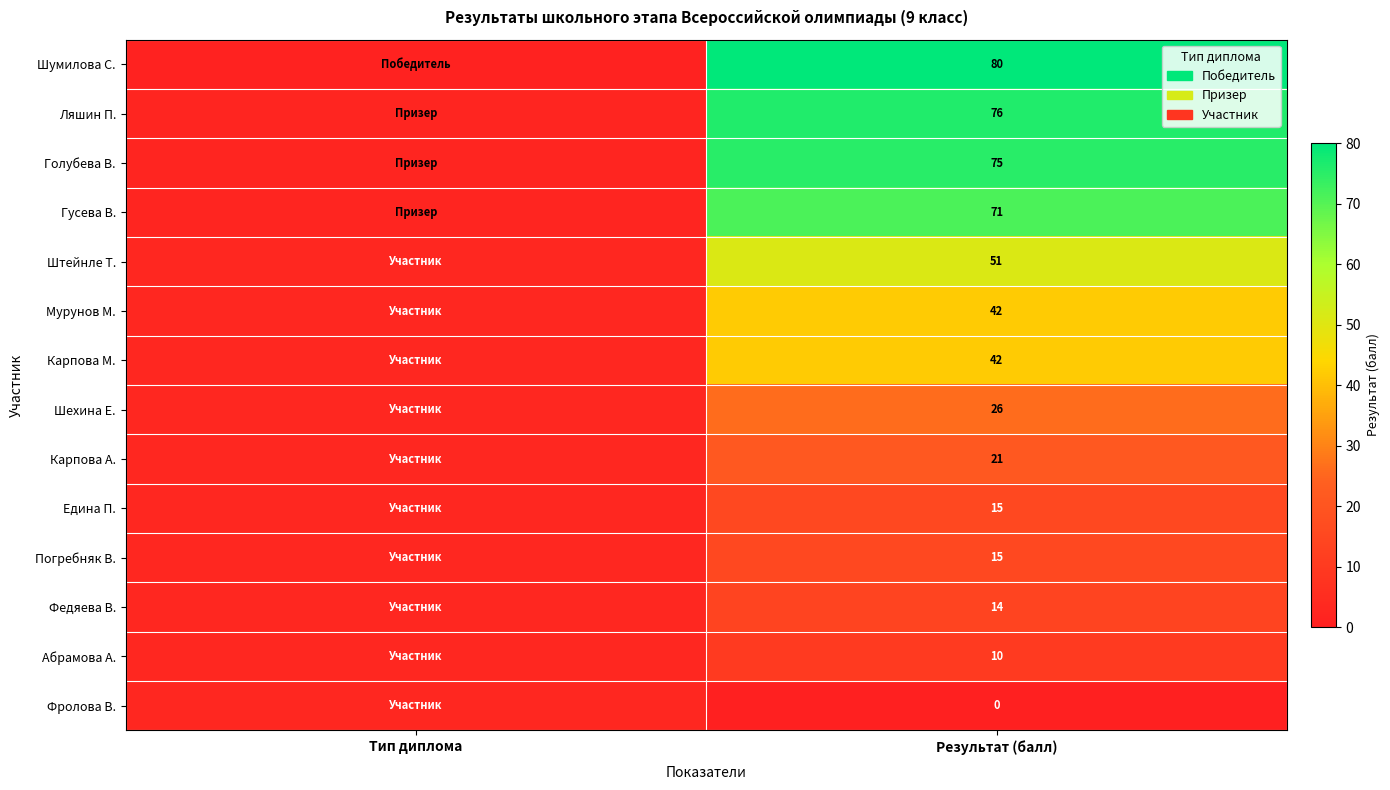

True or false: Федяева В. has a value of 14 at Результат (балл).

True